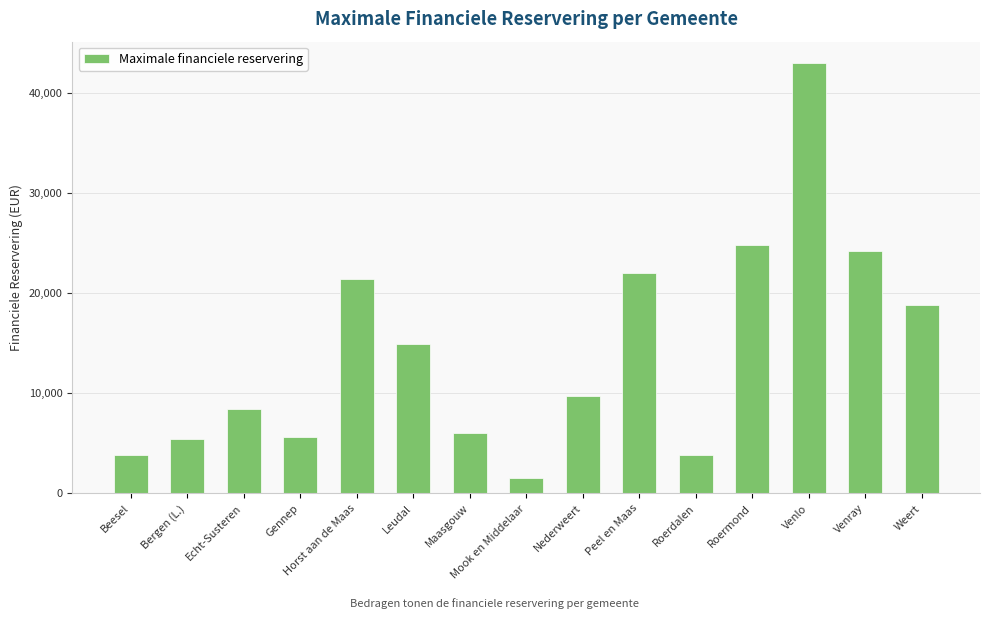

What is the difference between the maximum and second lowest values?

39126.7